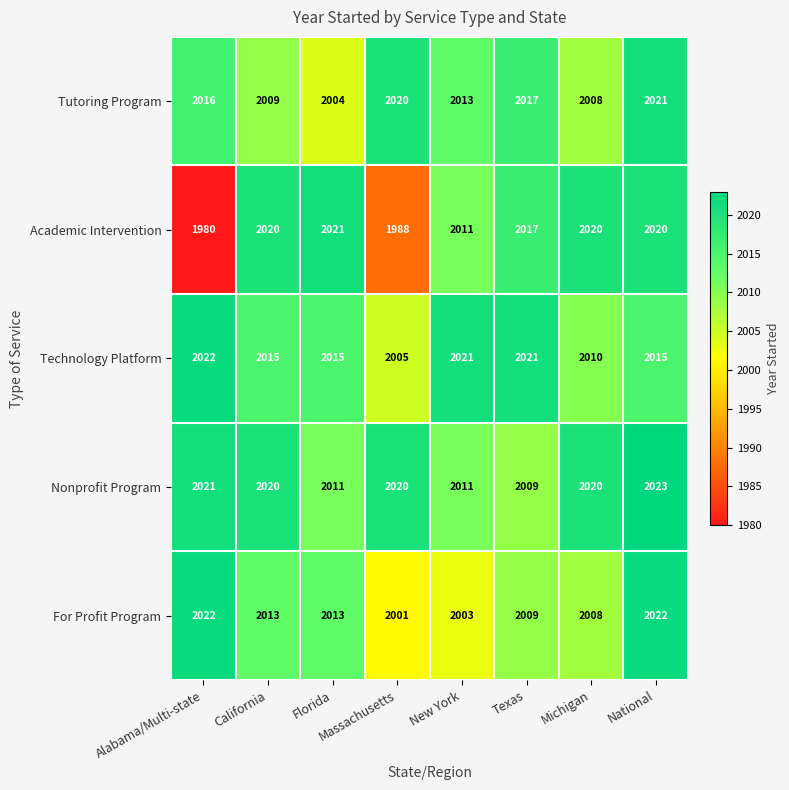

What is the highest value of the For Profit Program series?

2022